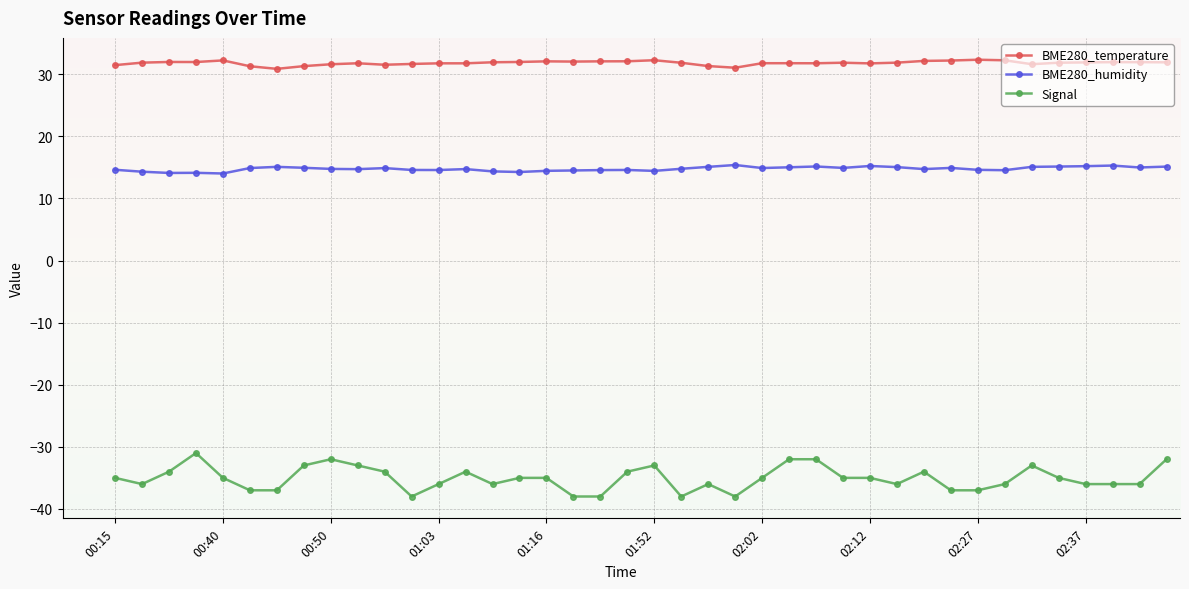

What is the value of the Signal point at the 17th from the left?

-35.0